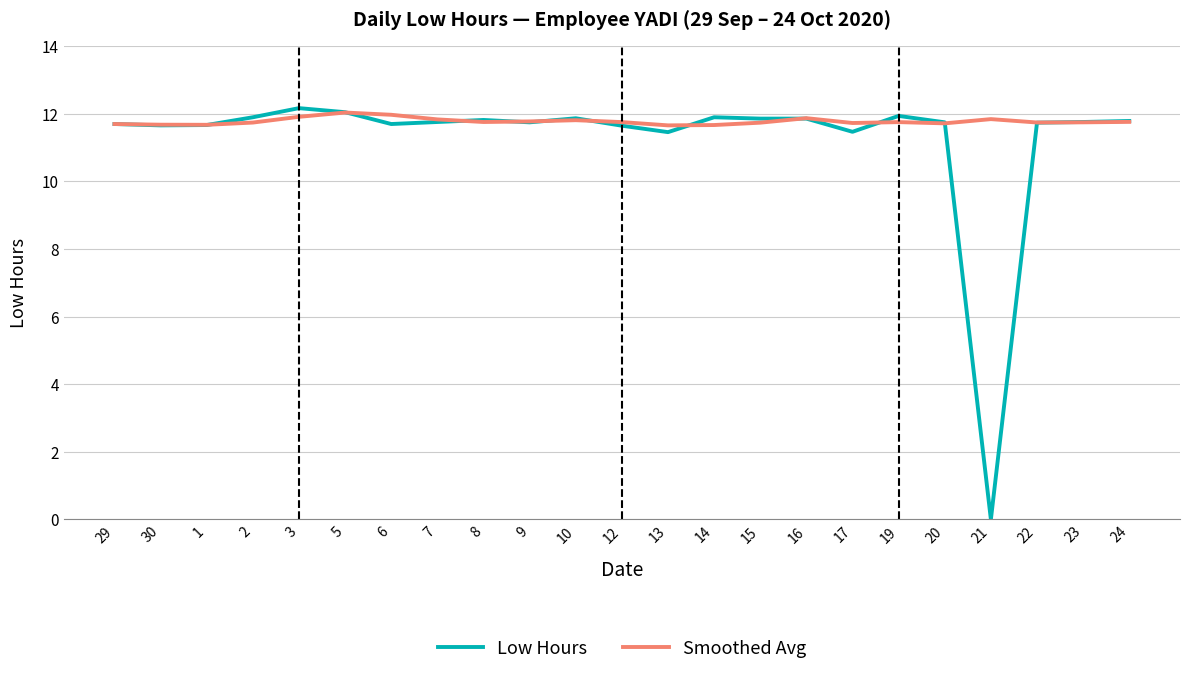

What position from the left is 2?

4